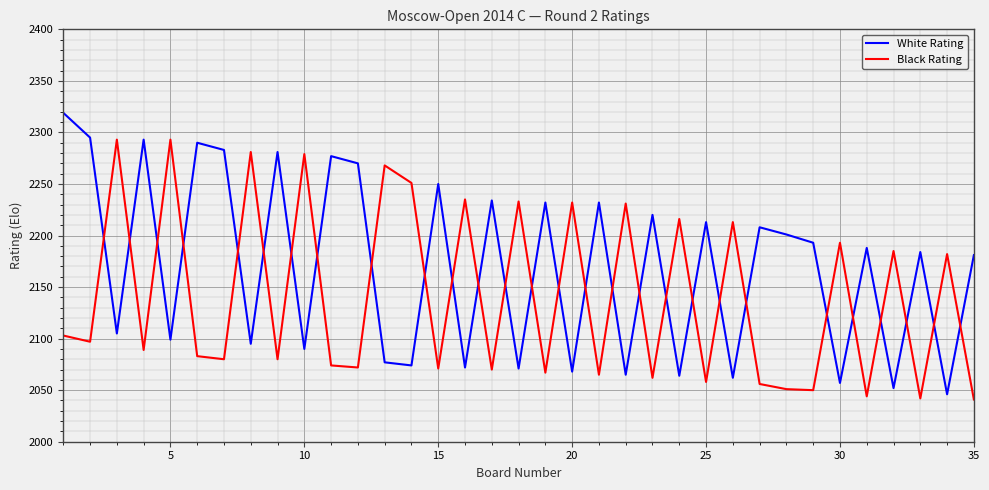

What is the difference between the maximum and second lowest values in the White Rating series?

267